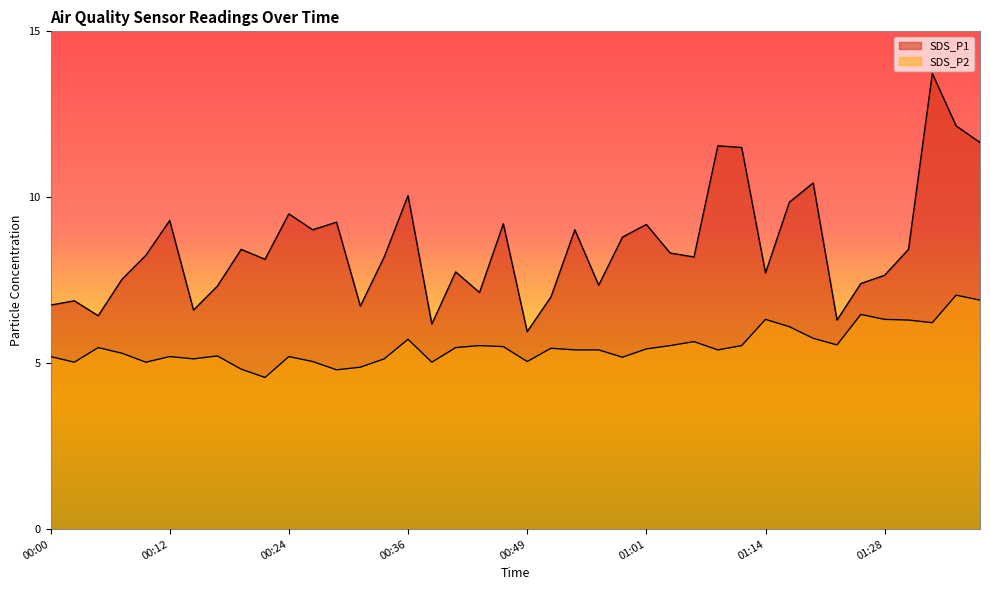

How many data points in SDS_P1 are above 8?

23